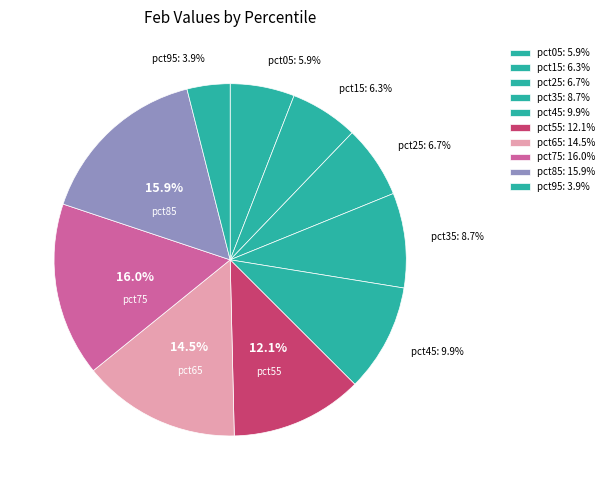

How many segments does this pie chart have?

10